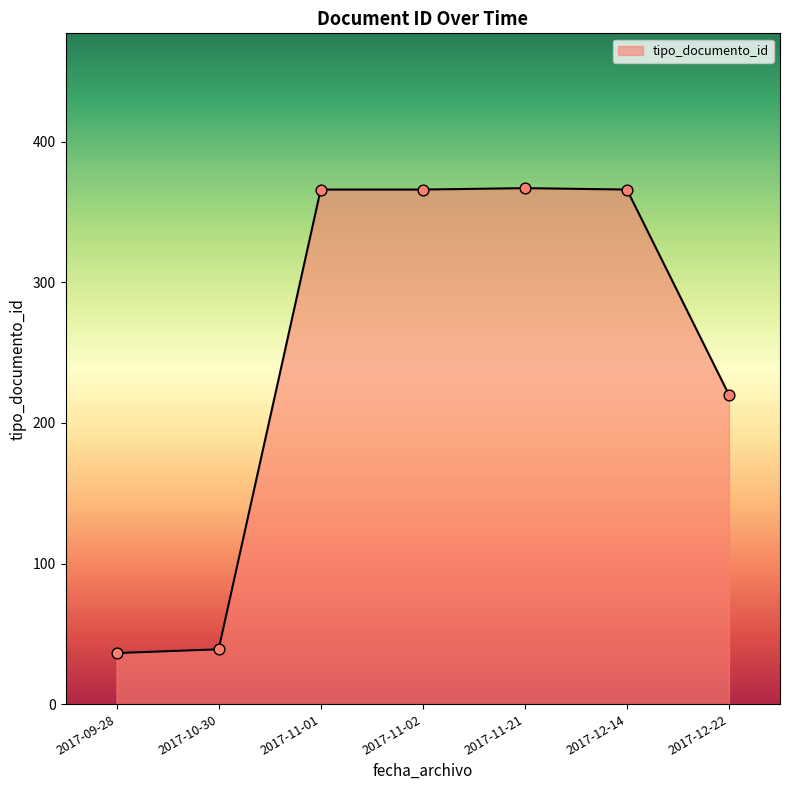

What is the ratio of the value at 2017-12-14 to the value at 2017-09-28?

10.1